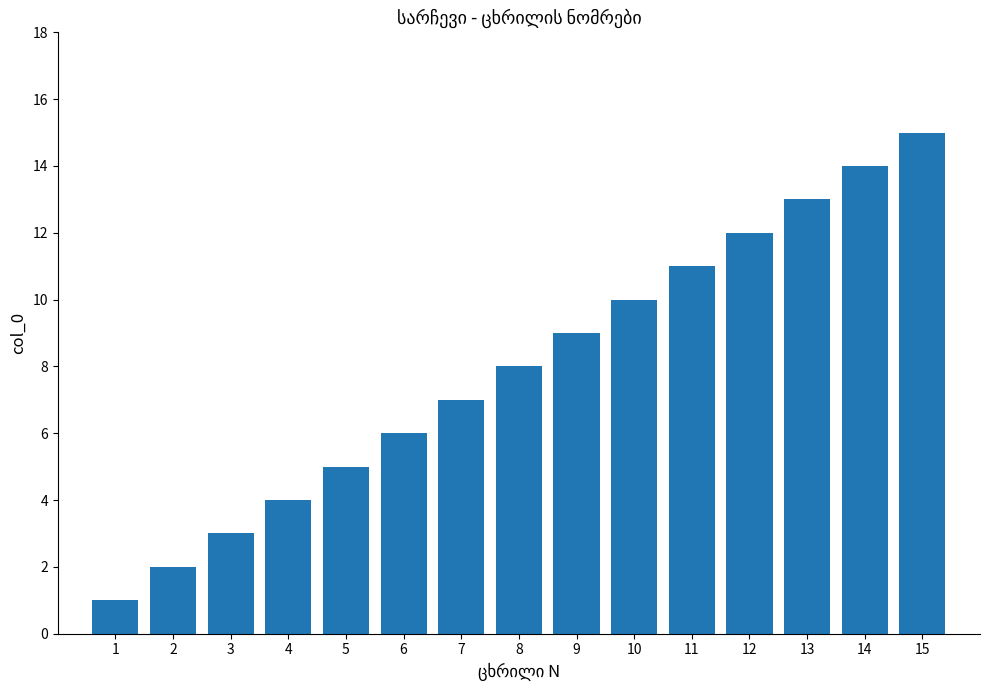

What is the difference between the maximum and second lowest values?

13